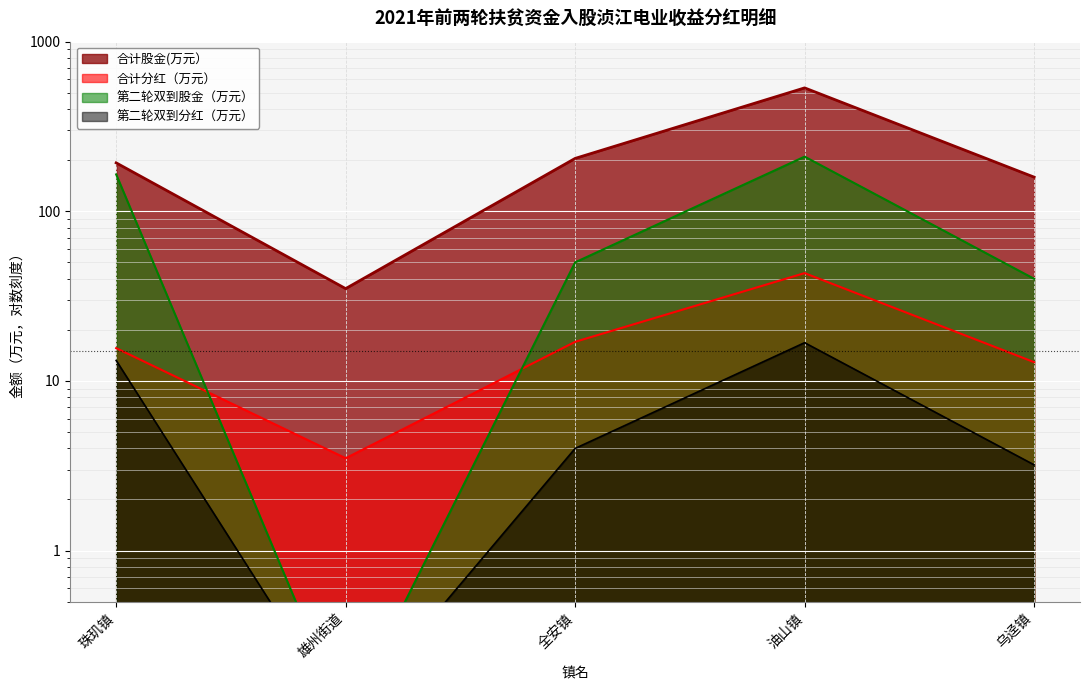

Which has a higher value, 乌迳镇 or 全安镇?

全安镇